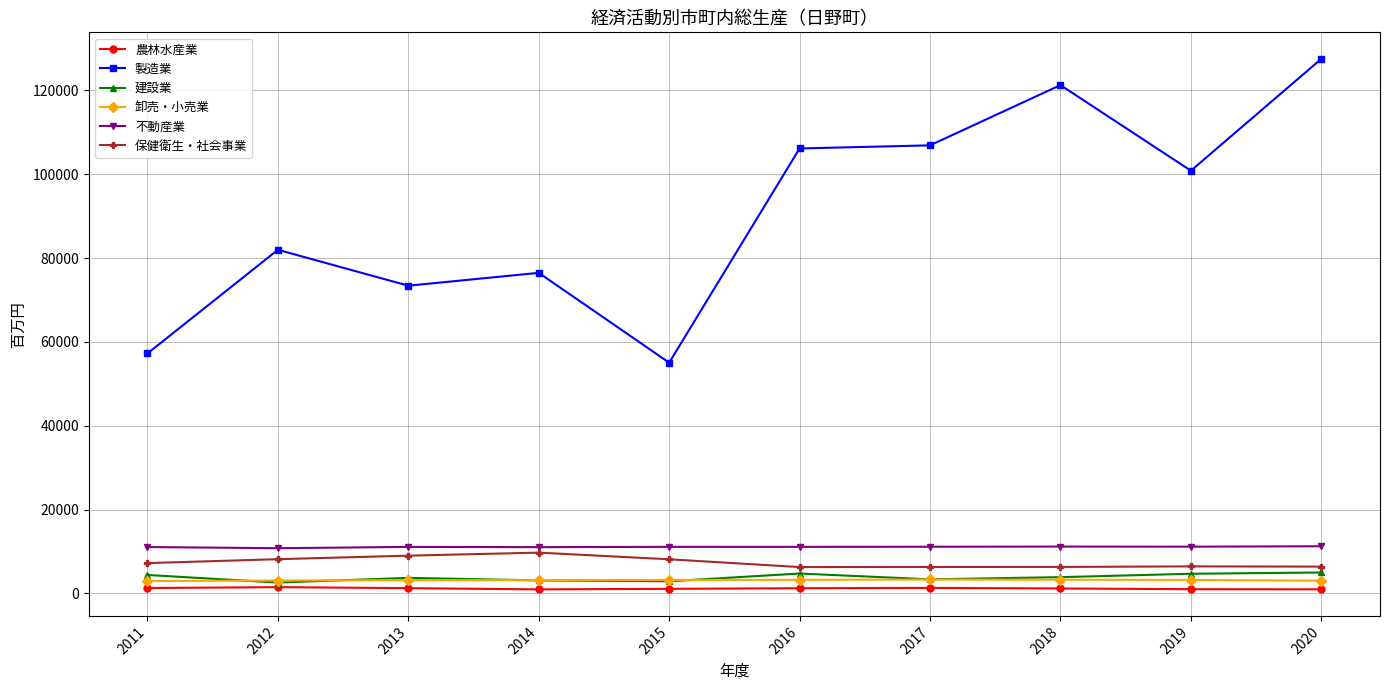

What is the value of the 建設業 point at the 5th from the left?

2910